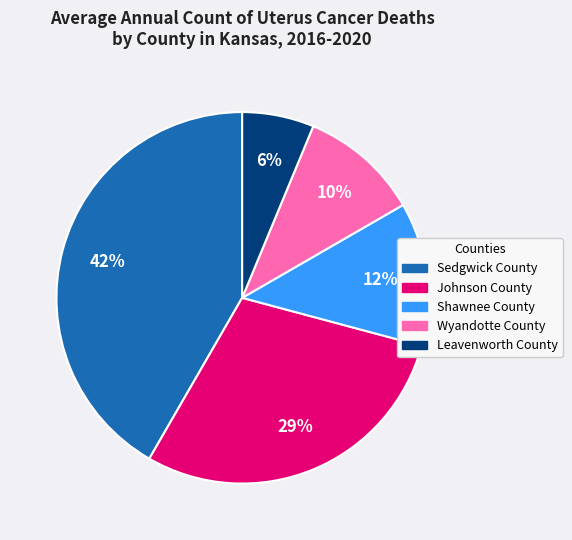

Combined, do Leavenworth County and Wyandotte County account for over 50%?

No